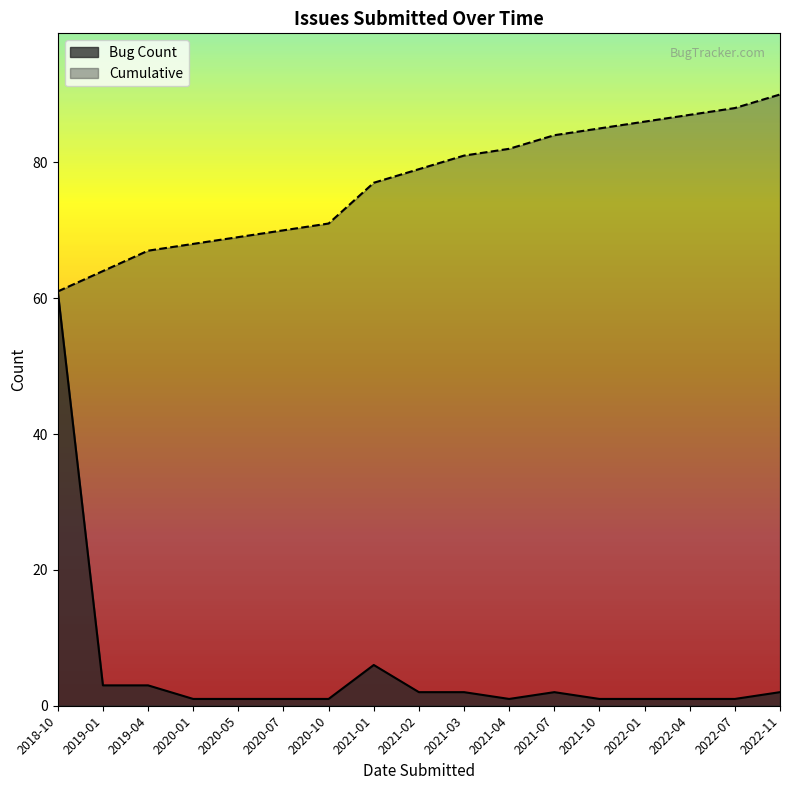

Which series has the largest total across all categories?

Cumulative